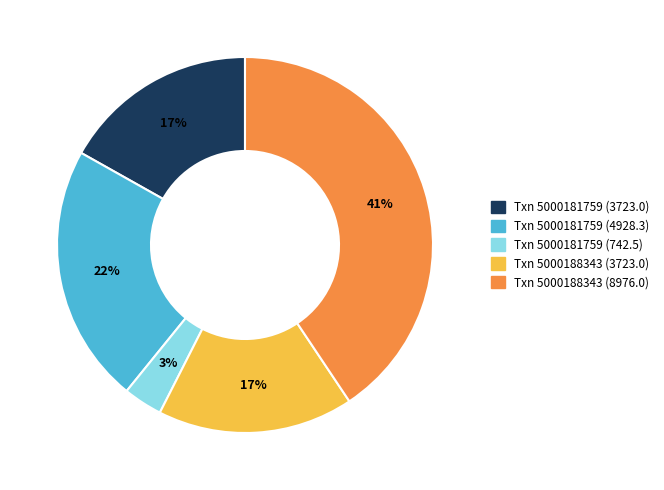

Is the sum of Txn 5000181759 (3723.0) and Txn 5000181759 (4928.3) greater than half?

No